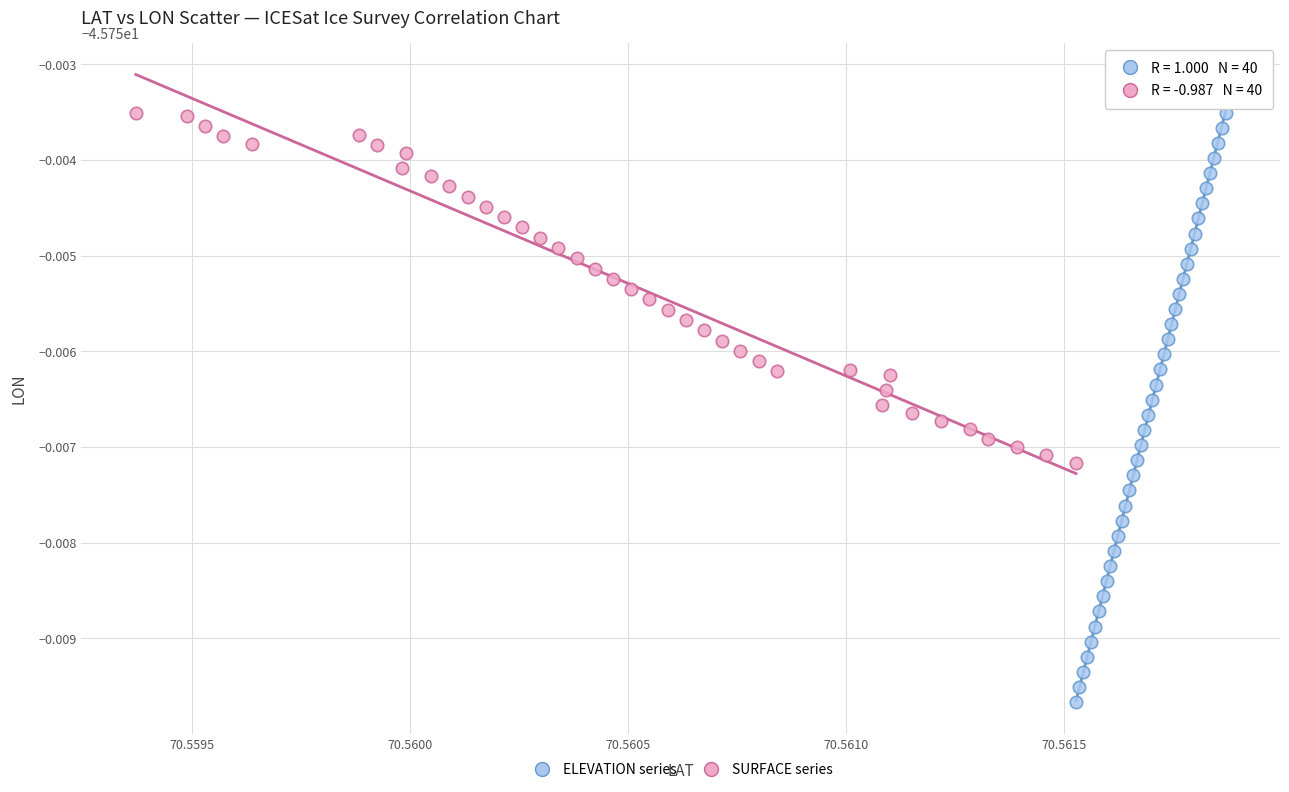

What are all the series names shown in the legend?

ELEVATION series, SURFACE series